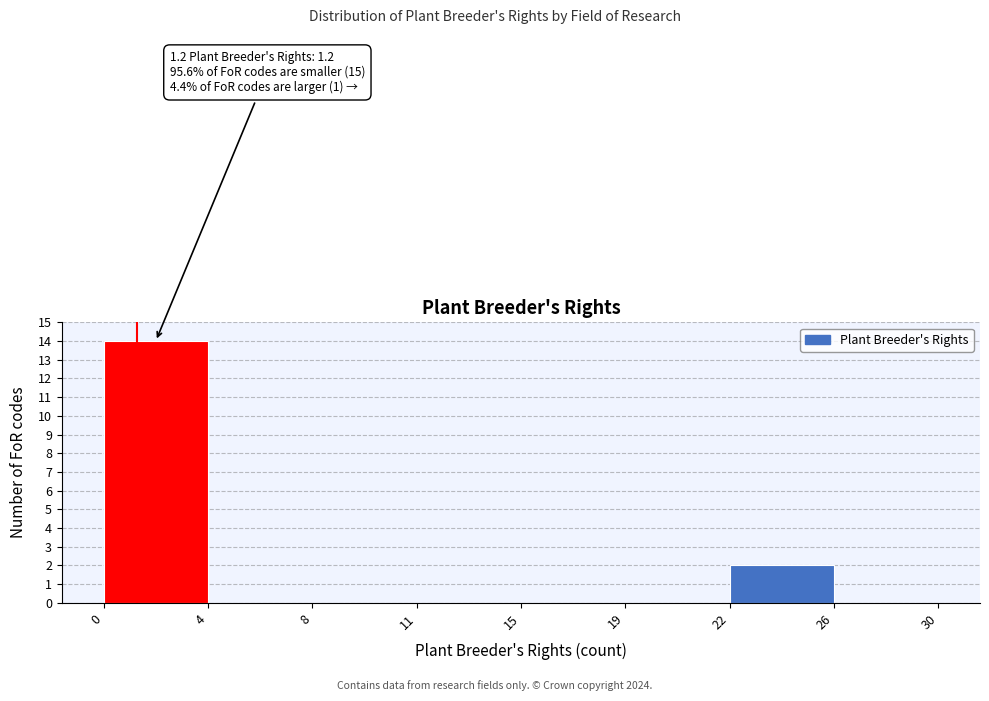

Reading left to right, transcribe all the data shown in this chart.

0=14	4=0	8=0	11=0	15=0	19=0	22=2	26=0